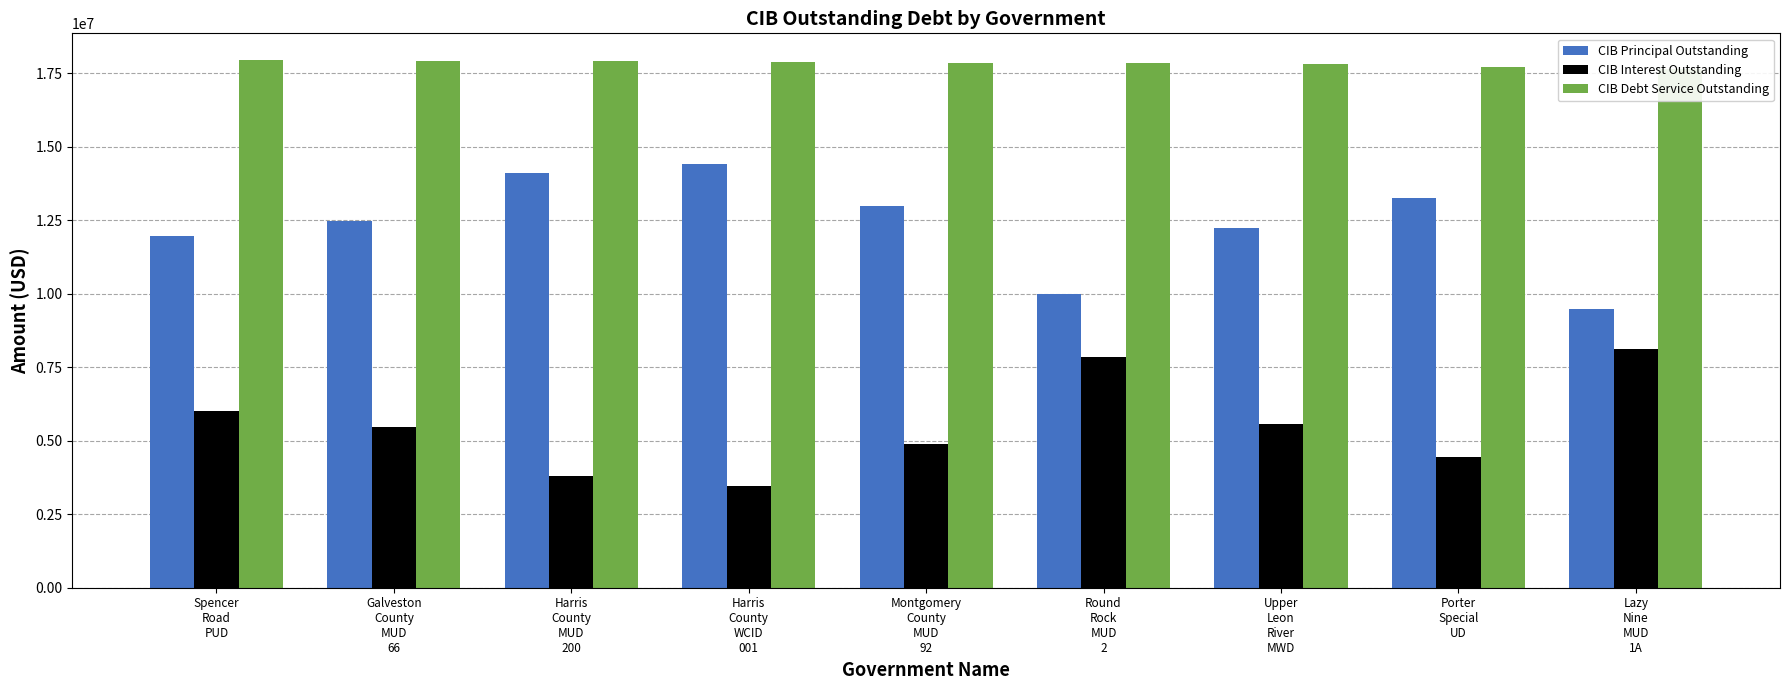

Reading left to right, list all the values displayed in this chart.

CIB Principal Outstanding: Spencer
Road
PUD=11960000.0	Galveston
County
MUD
66=12465000.0	Harris
County
MUD
200=14115000.0	Harris
County
WCID
001=14430000.0	Montgomery
County
MUD
92=12995000.0	Round
Rock
MUD
2=10000000.0	Upper
Leon
River
MWD=12251000.0	Porter
Special
UD=13265000.0	Lazy
Nine
MUD
1A=9500000.0
CIB Interest Outstanding: Spencer
Road
PUD=6005165.7	Galveston
County
MUD
66=5466170.5	Harris
County
MUD
200=3794133.8	Harris
County
WCID
001=3456497.5	Montgomery
County
MUD
92=4875011.4	Round
Rock
MUD
2=7857172.1	Upper
Leon
River
MWD=5556447.9	Porter
Special
UD=4464389.8	Lazy
Nine
MUD
1A=8133583.8
CIB Debt Service Outstanding: Spencer
Road
PUD=17965165.7	Galveston
County
MUD
66=17931170.5	Harris
County
MUD
200=17909133.8	Harris
County
WCID
001=17886497.5	Montgomery
County
MUD
92=17870011.4	Round
Rock
MUD
2=17857172.1	Upper
Leon
River
MWD=17807447.9	Porter
Special
UD=17729389.8	Lazy
Nine
MUD
1A=17633583.8